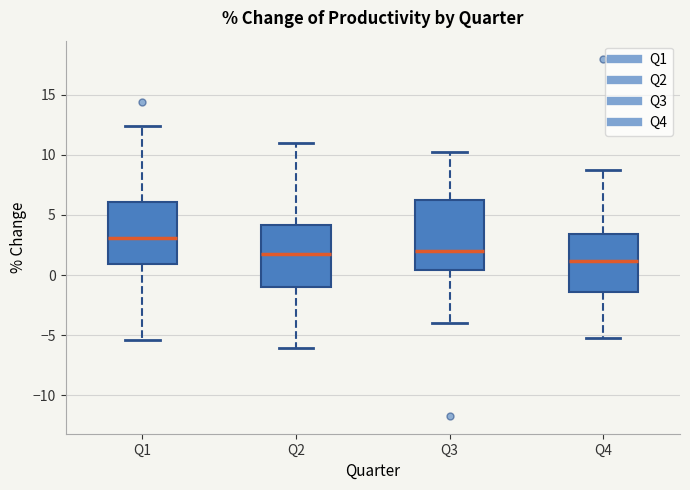

Reading left to right, read every box against the y-axis: the position of its median line, the range the box covers, and the ends of its whiskers. The values are not printed on the chart, so give them approximately, as read against the axis.

Q1: median 3.0, box 1.0 to 6.0, whiskers -5.5 to 12.5
Q2: median 2.0, box -1.0 to 4.0, whiskers -6.0 to 11.0
Q3: median 2.0, box 0.5 to 6.5, whiskers -4.0 to 10.0
Q4: median 1.0, box -1.5 to 3.5, whiskers -5.0 to 8.5